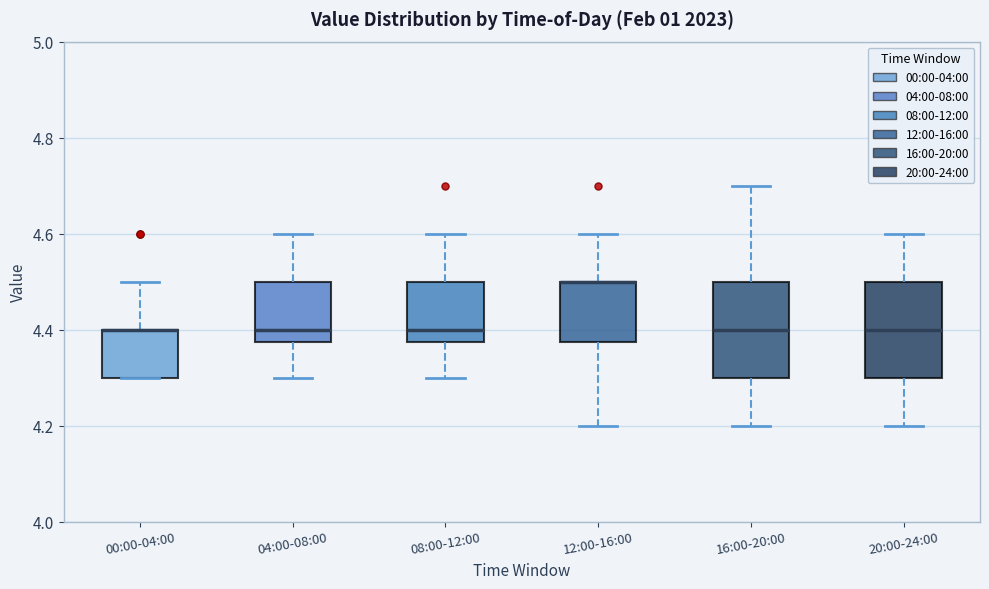

Reading left to right, read every box against the y-axis: the position of its median line, the range the box covers, and the ends of its whiskers. The values are not printed on the chart, so give them approximately, as read against the axis.

00:00-04:00: median 4.40 (drawn on the box's upper edge), box 4.30 to 4.40, whiskers 4.30 to 4.50
04:00-08:00: median 4.40, box 4.38 to 4.50, whiskers 4.30 to 4.60
08:00-12:00: median 4.40, box 4.38 to 4.50, whiskers 4.30 to 4.60
12:00-16:00: median 4.50 (drawn on the box's upper edge), box 4.38 to 4.50, whiskers 4.20 to 4.60
16:00-20:00: median 4.40, box 4.30 to 4.50, whiskers 4.20 to 4.70
20:00-24:00: median 4.40, box 4.30 to 4.50, whiskers 4.20 to 4.60